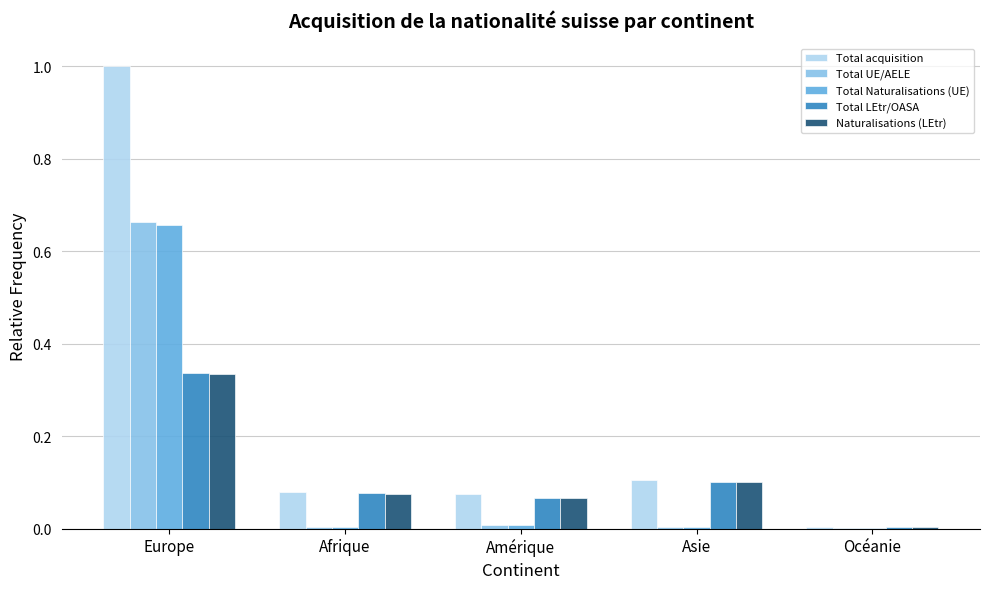

Which series changed the most between Asie and Océanie?

Total acquisition